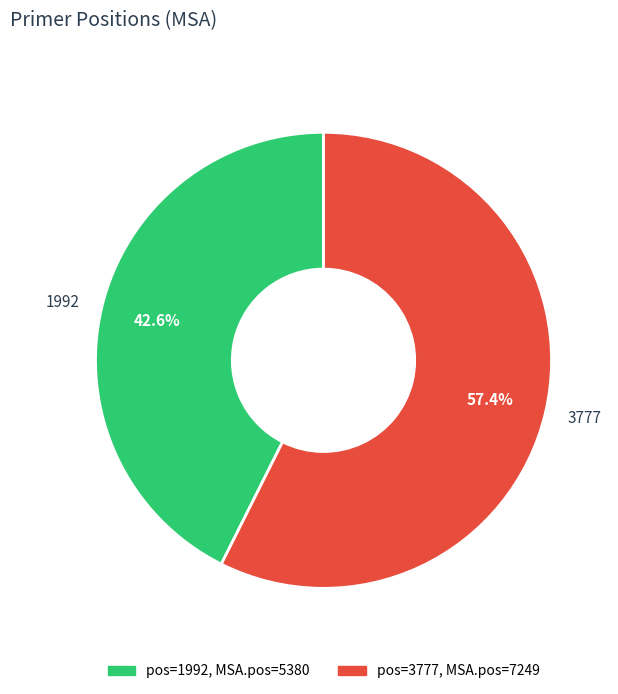

To the nearest percent, what portion does 3777 represent?

57%